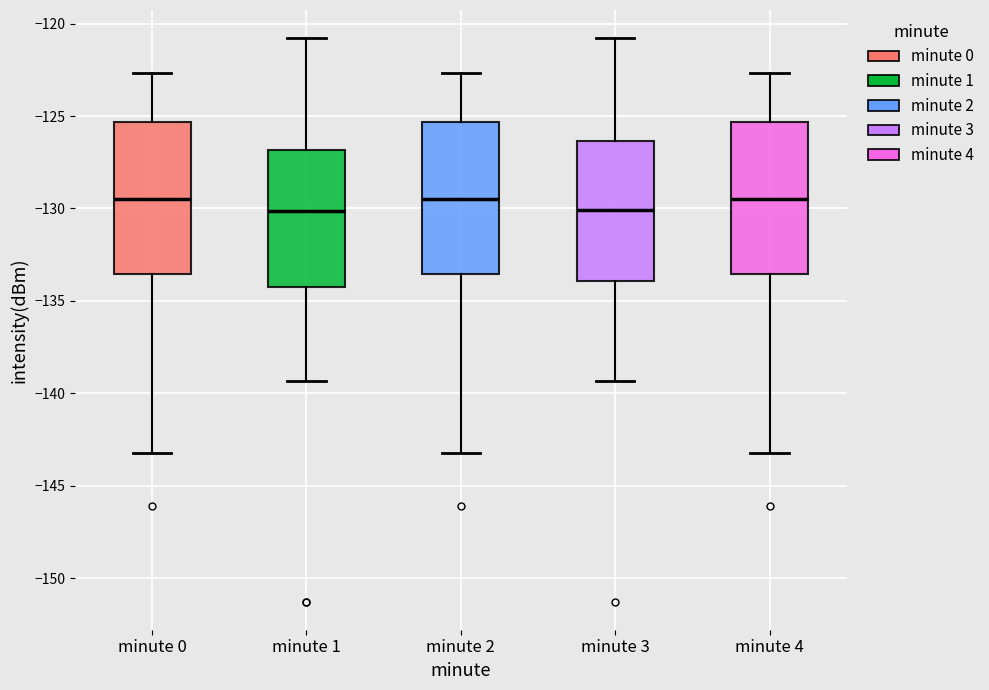

Reading left to right, transcribe this box plot: for each box, give where its median line is, the range the box spans, and where its two whiskers end, as read against the y-axis. The values are not printed on the chart, so give them approximately, as read against the axis.

minute 0: median -129.5, box -133.5 to -125.5, whiskers -143.0 to -122.5
minute 1: median -130.0, box -134.0 to -127.0, whiskers -139.5 to -121.0
minute 2: median -129.5, box -133.5 to -125.5, whiskers -143.0 to -122.5
minute 3: median -130.0, box -134.0 to -126.5, whiskers -139.5 to -121.0
minute 4: median -129.5, box -133.5 to -125.5, whiskers -143.0 to -122.5